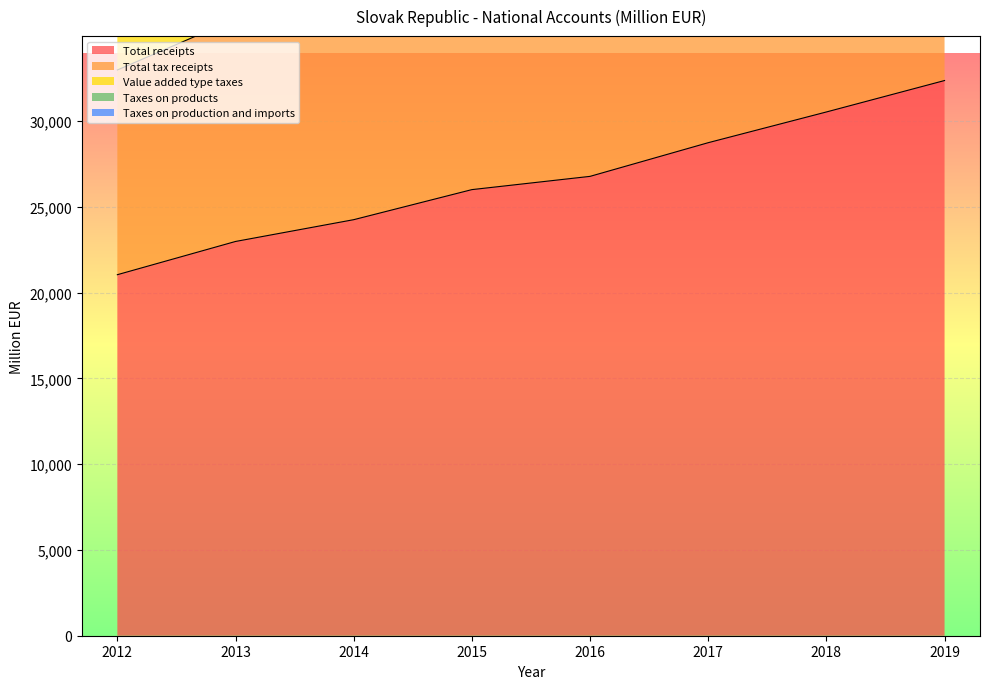

Reading left to right, list all the values displayed in this chart.

Total receipts: 21045.8	22983.2	24253.0	26005.4	26778.2	28741.0	30531.8	32365.1
Total tax receipts: 32979.6	35955.2	38111.7	40932.3	41899.8	44893.3	47628.1	50415.6
Value added type taxes: 52102.5	56512.6	59742.5	63990.2	65047.7	70029.0	74214.3	78825.6
Taxes on products: 44314.4	48164.0	50997.2	54760.6	55765.0	59998.5	63647.2	67560.8
Taxes on production and imports: 37307.3	40651.3	43132.8	46354.8	47323.4	50812.1	53947.4	57246.0